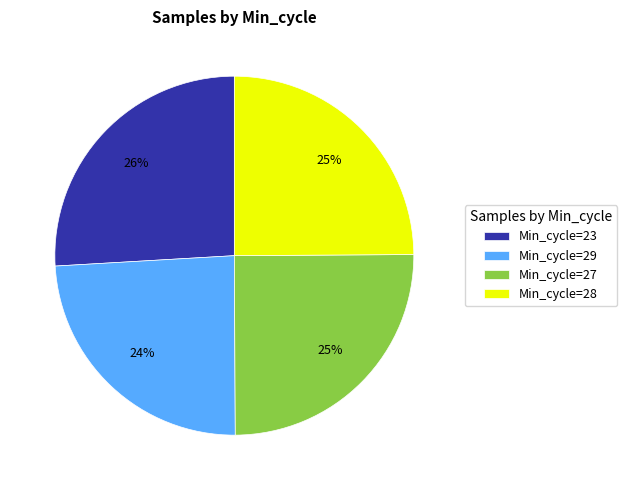

To the nearest percent, what percentage of the pie is Min_cycle=23?

26%